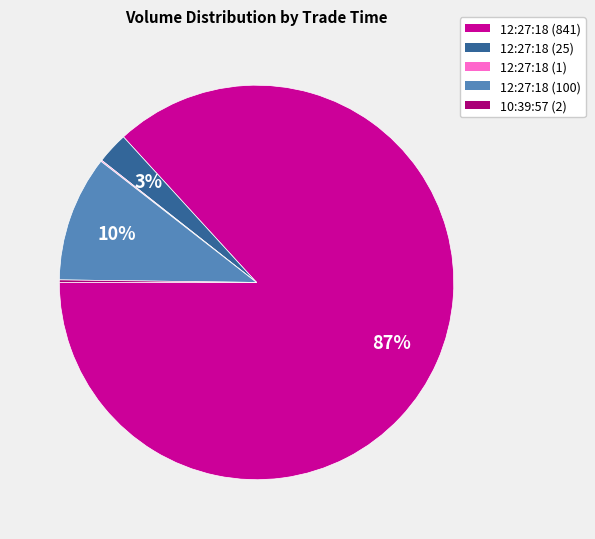

To the nearest percent, what is the difference between the 12:27:18 (841) and 12:27:18 (25) slice percentages?

84%